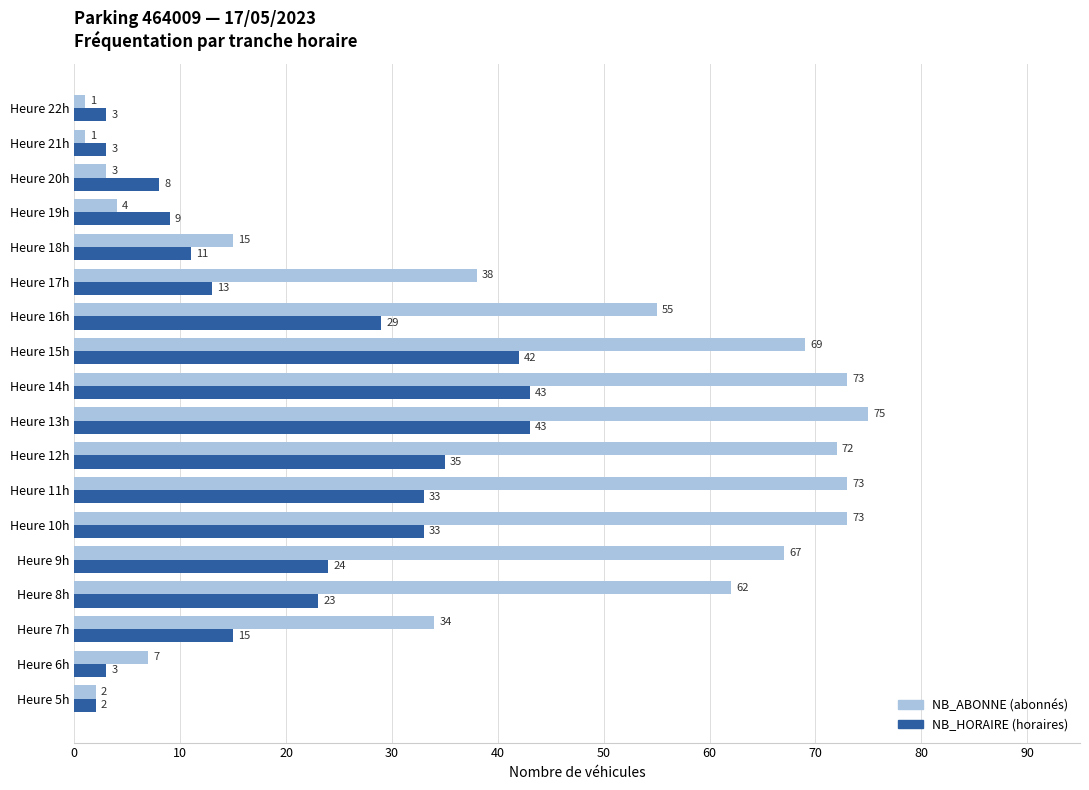

What is the spread (max minus min) of values at Heure 11h?

40